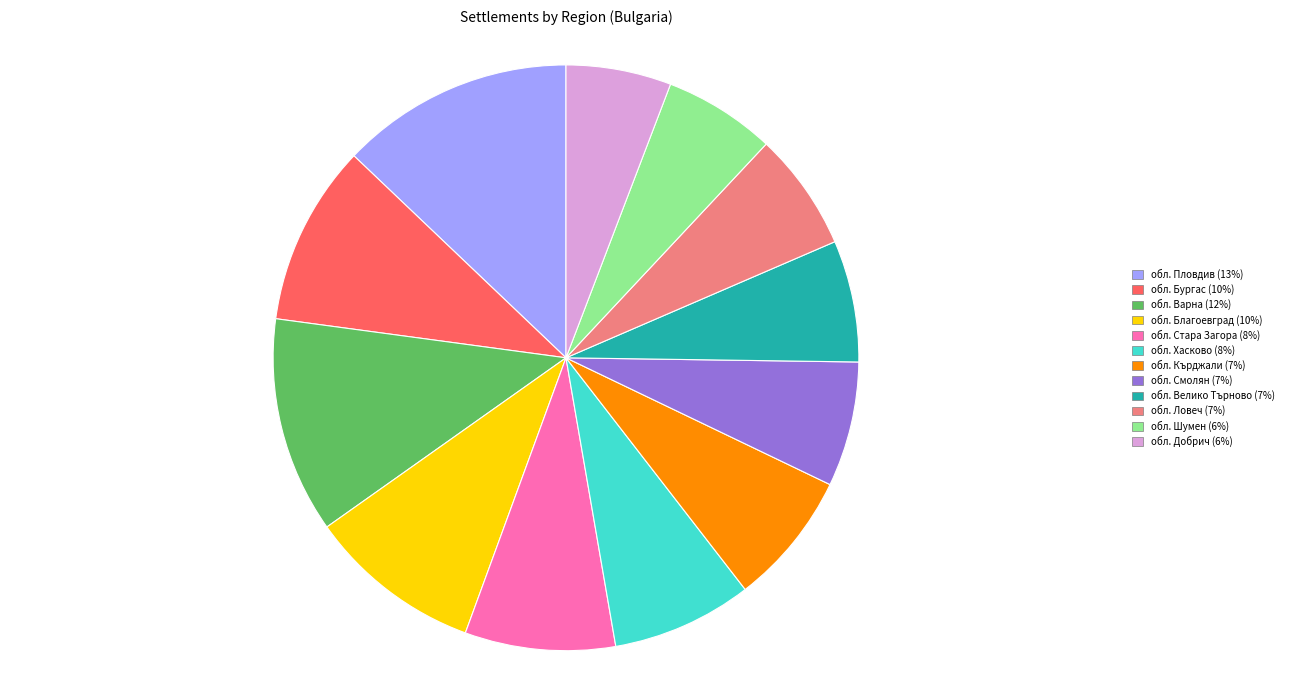

Approximately how many times larger is the value at обл. Пловдив compared to обл. Варна?

1.1